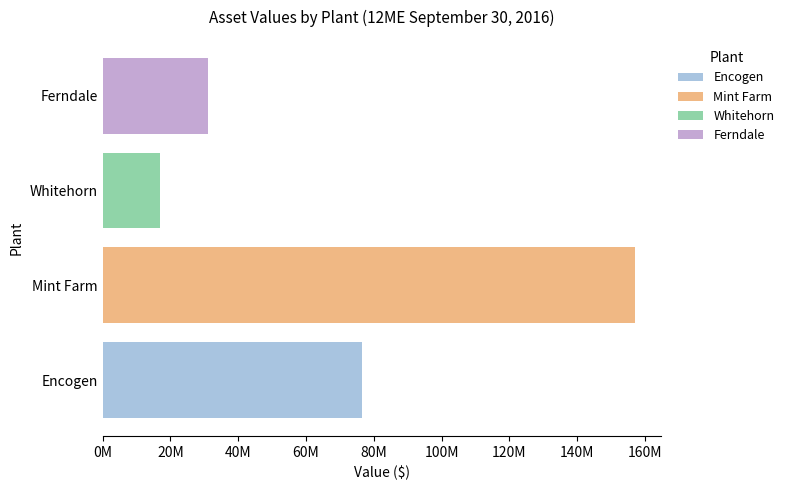

What is the label of the 2nd bar from the right?

Whitehorn